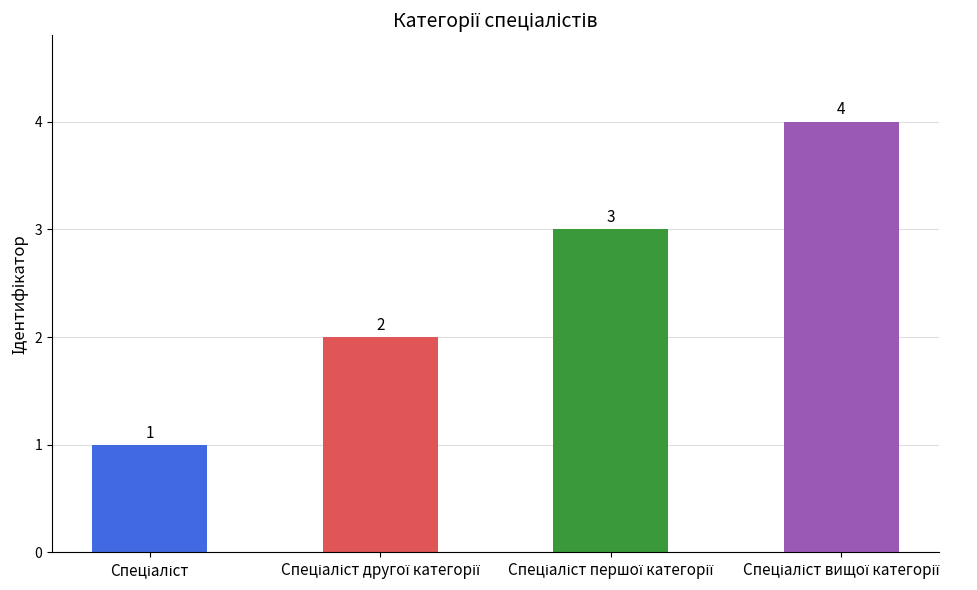

What is the value of the 3rd bar from the left?

3